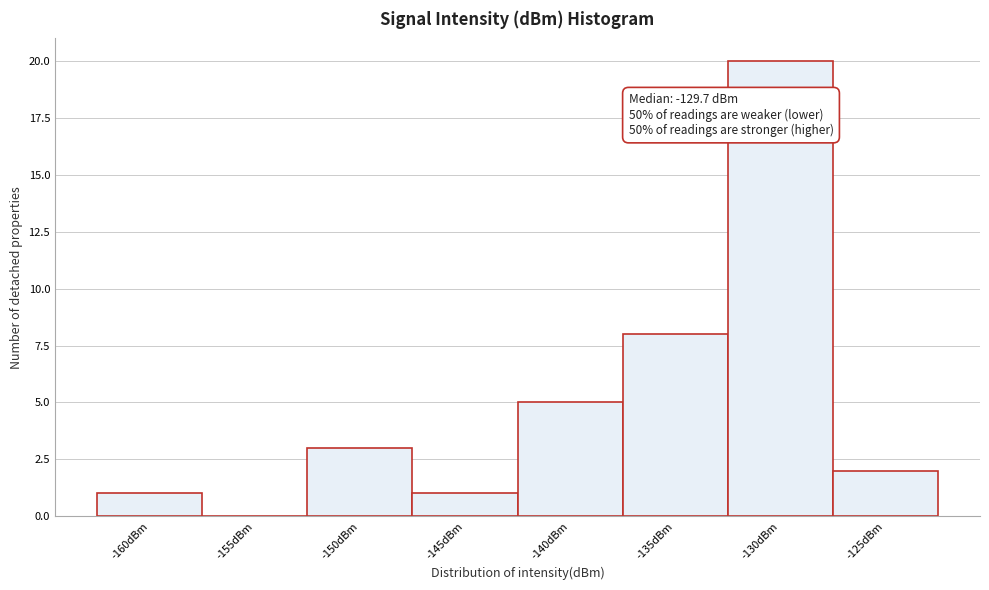

Reading left to right, list all the values displayed in this chart.

-160dBm=1	-155dBm=0	-150dBm=3	-145dBm=1	-140dBm=5	-135dBm=8	-130dBm=20	-125dBm=2